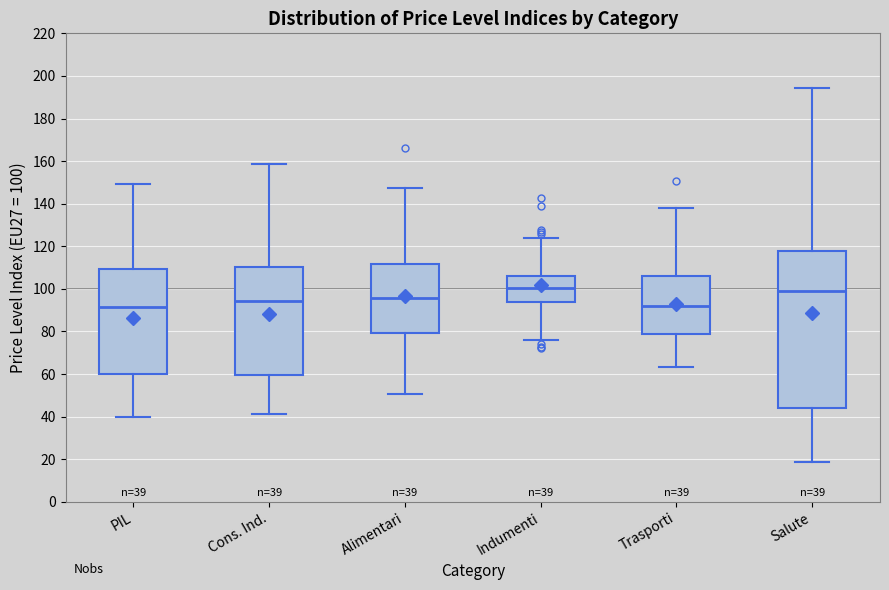

Comparing the boxes themselves (not the whiskers), which one is the tallest?

Salute